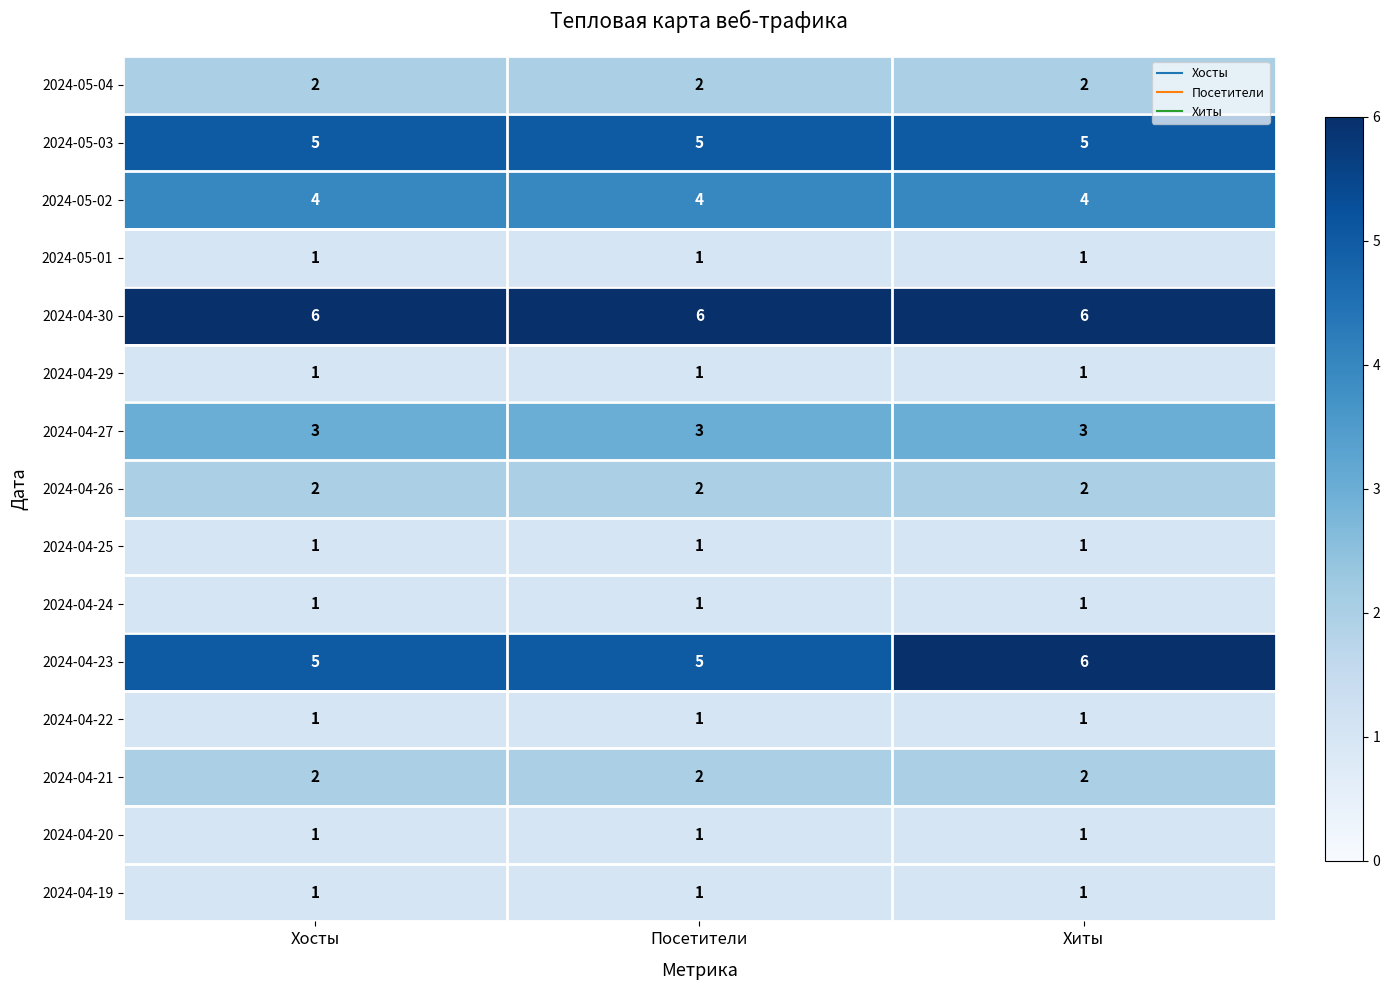

At which category is the sum across all series the highest?

Хиты